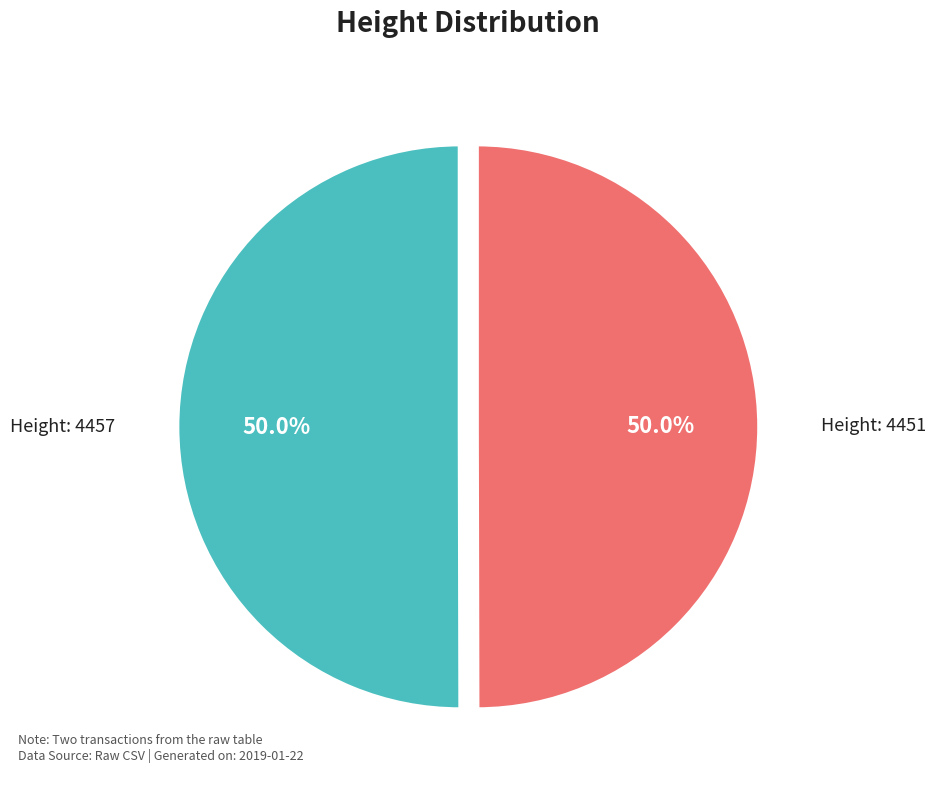

How many segments does this pie chart have?

2